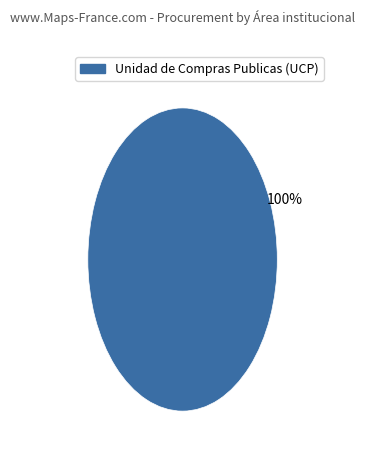

Is there any slice that represents more than half of the pie?

Yes